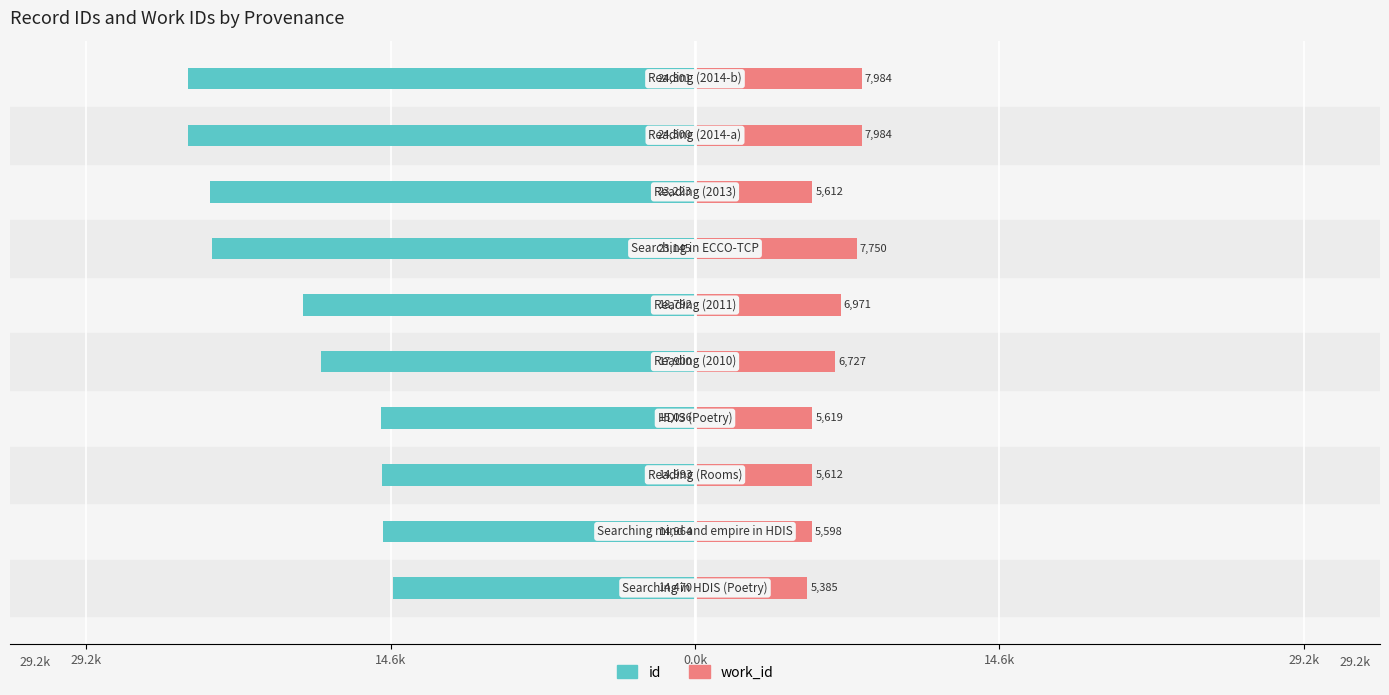

Reading left to right, list all the values displayed in this chart.

id: -14.5	-15.0	-15.0	-15.0	-17.9	-18.8	-23.1	-23.2	-24.3	-24.3
work_id: 5.4	5.6	5.6	5.6	6.7	7.0	7.8	5.6	8.0	8.0